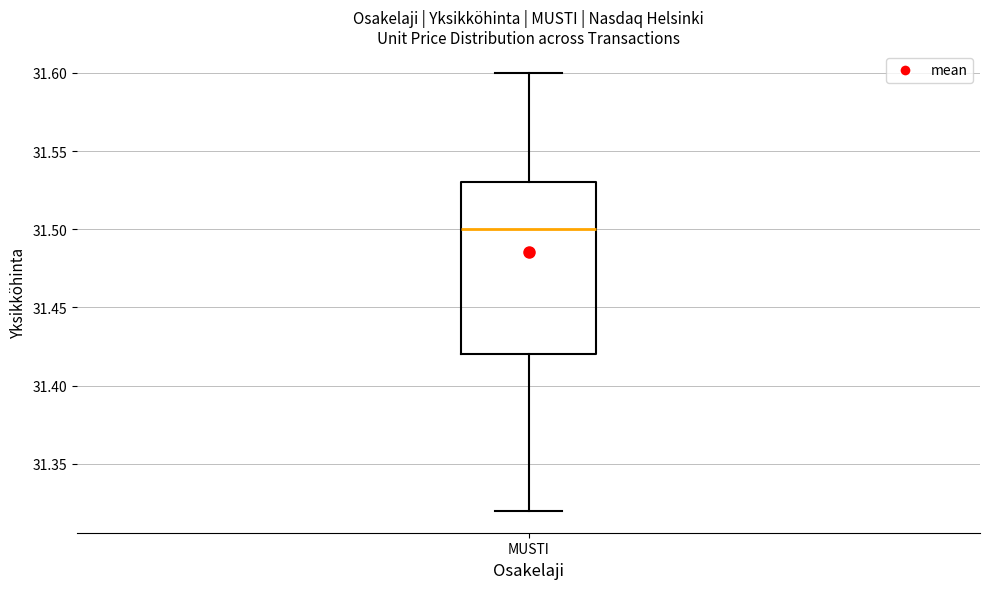

Read this box plot against the y-axis: the position of the median line, the range covered by the box, and the ends of both whiskers. The values are not printed on the chart, so give them approximately, as read against the axis.

median 31.50, box 31.42 to 31.53, whiskers 31.32 to 31.60